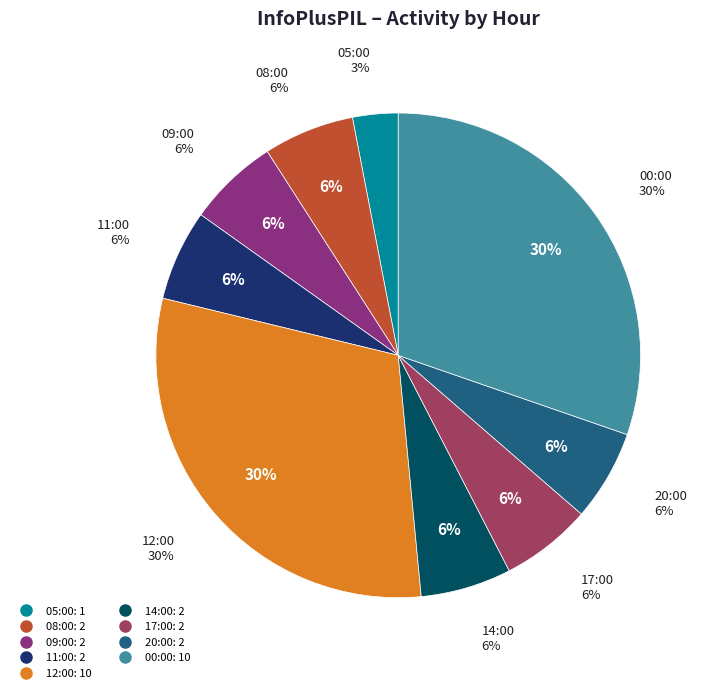

Does 08:00 represent more than half of the total?

No